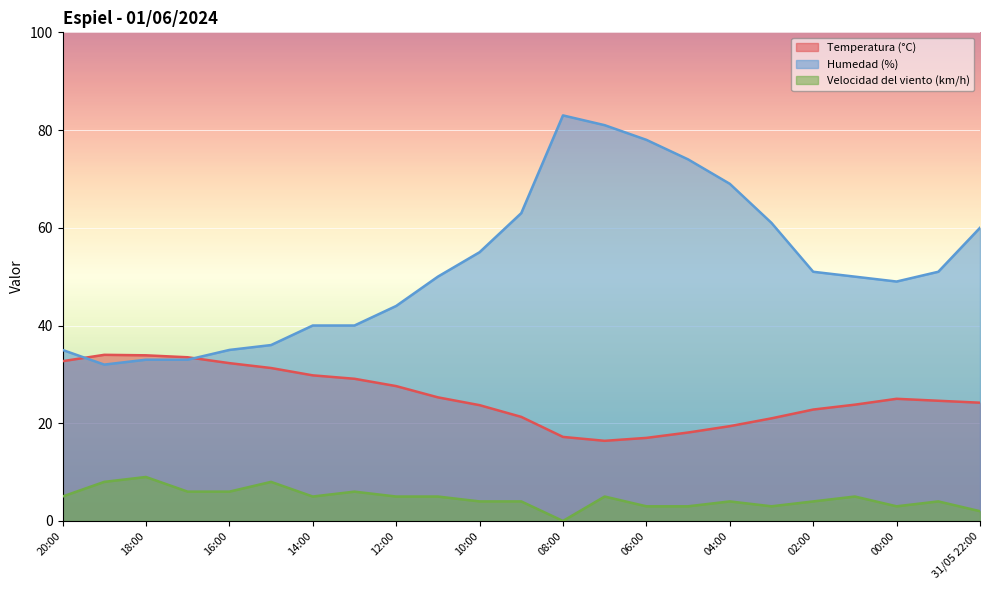

What is the difference between the maximum and second lowest values in the Velocidad del viento (km/h) series?

7.0